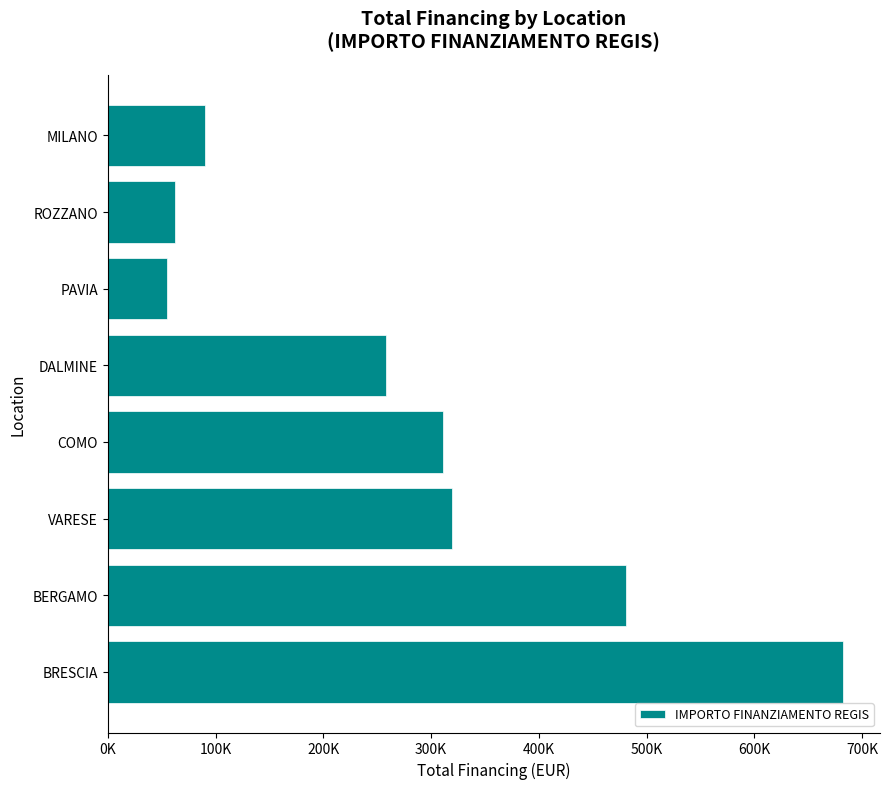

What is the minimum value shown in the chart?

54577.6